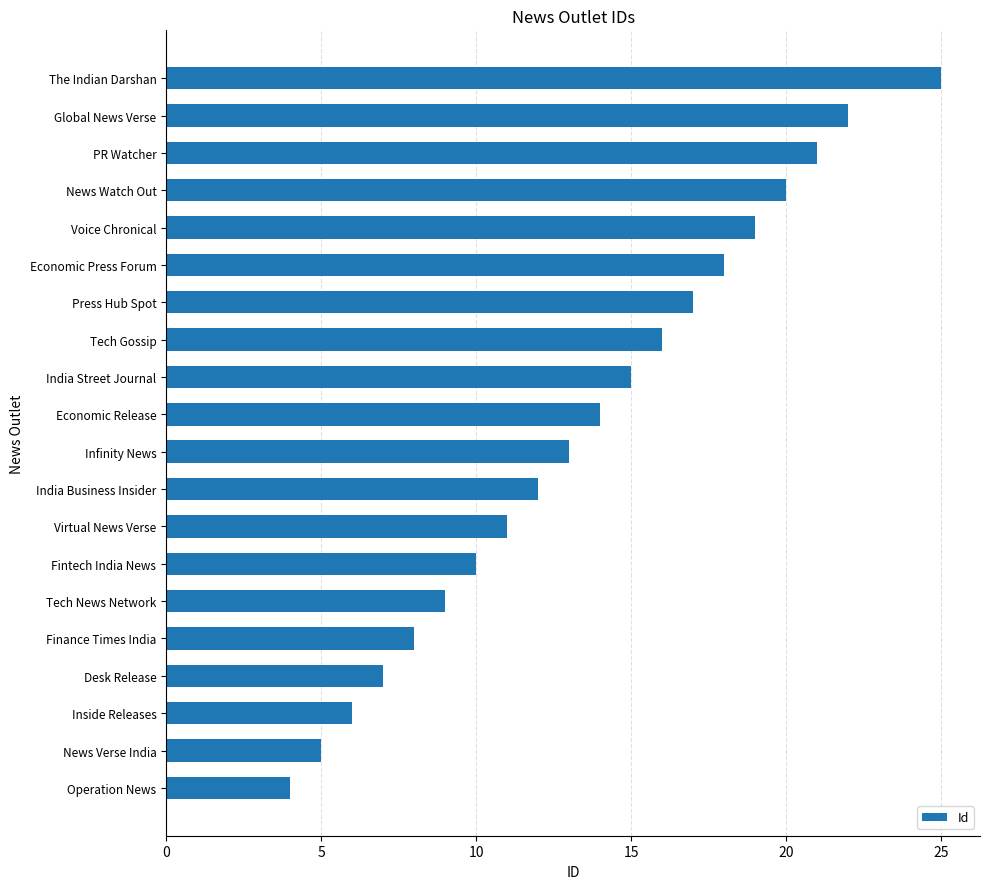

Between India Street Journal and Finance Times India, which is larger?

India Street Journal